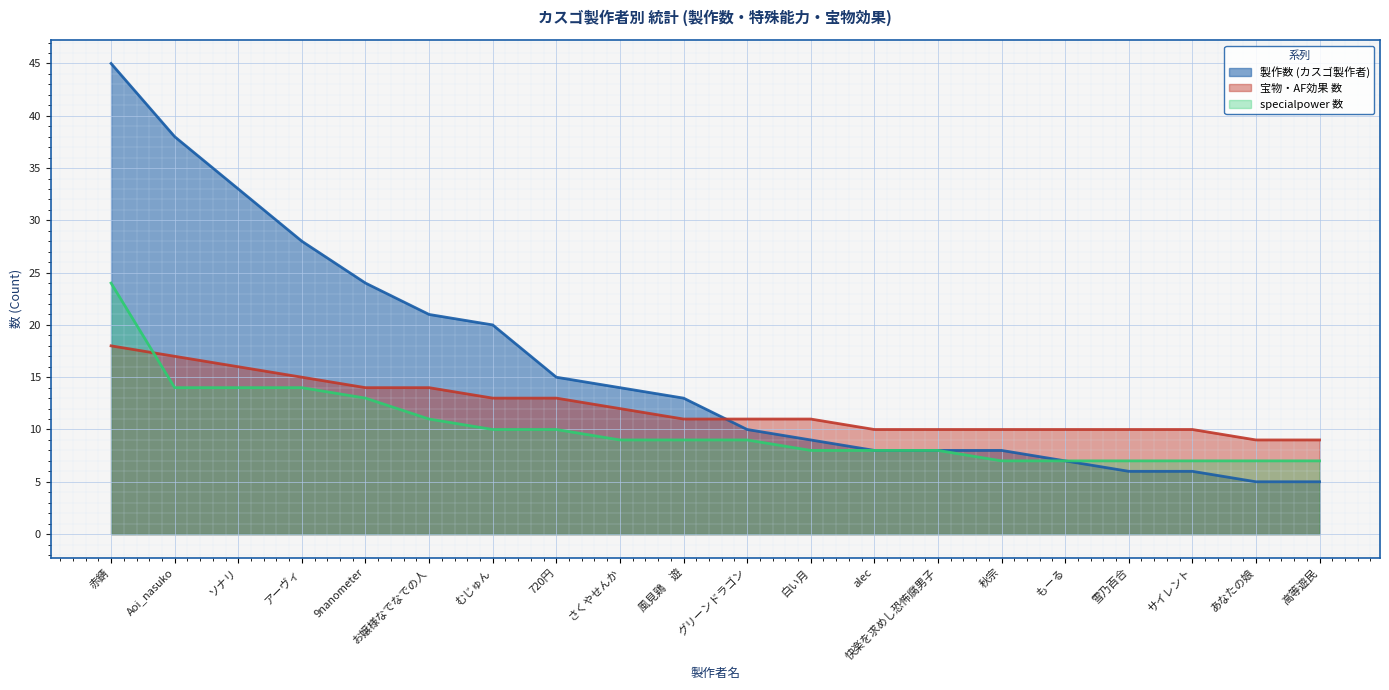

True or false: 製作数 (カスゴ製作者) and specialpower 数 cross at least once.

False